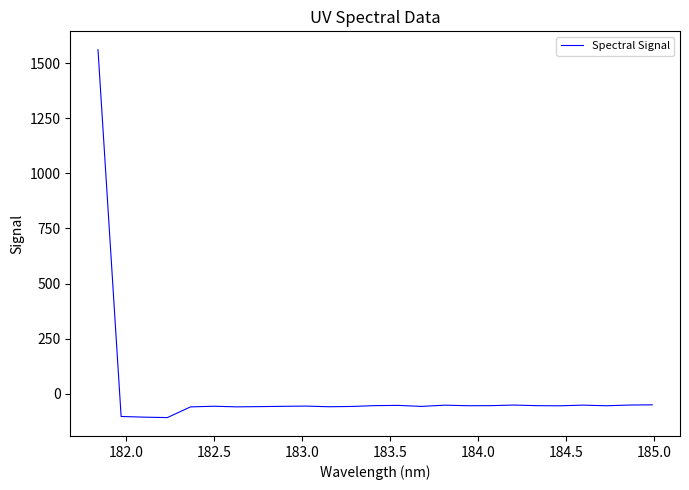

What is the difference between the maximum and minimum values?

1668.0